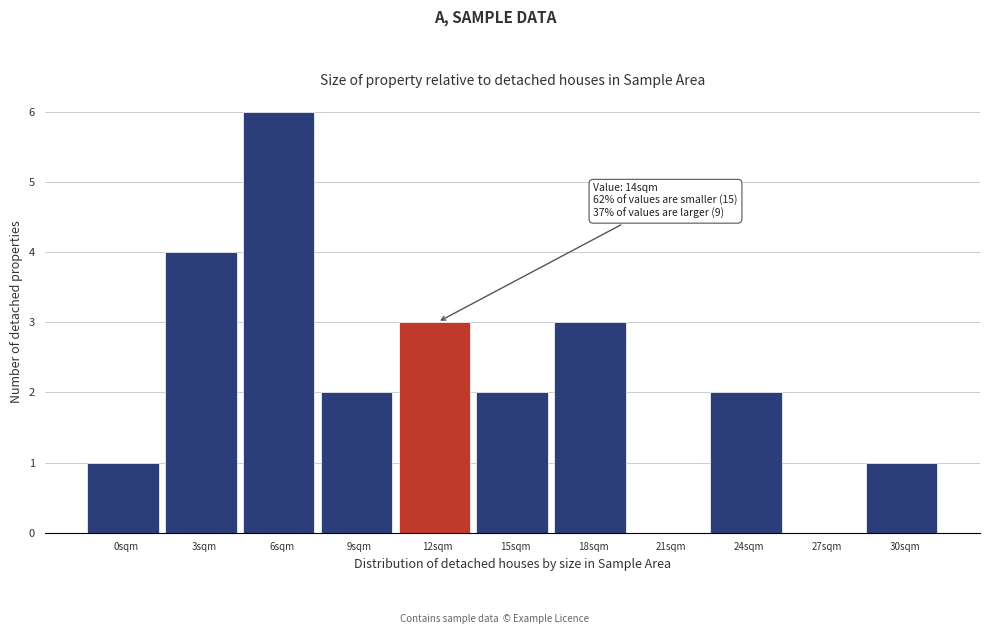

Reading left to right, list all the values displayed in this chart.

0sqm=1	3sqm=4	6sqm=6	9sqm=2	12sqm=3	15sqm=2	18sqm=3	21sqm=0	24sqm=2	27sqm=0	30sqm=1